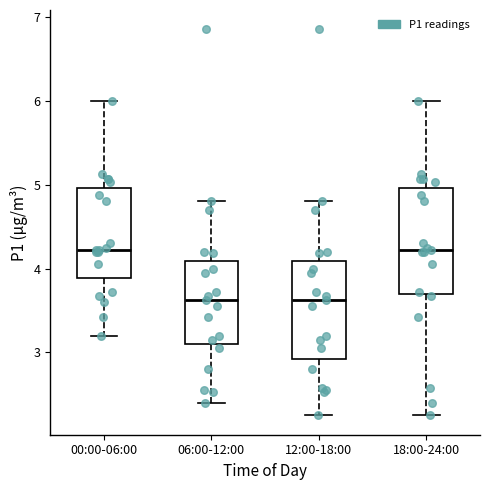

Reading left to right, transcribe this box plot: for each box, give where its median line is, the range the box spans, and where its two whiskers end, as read against the y-axis. The values are not printed on the chart, so give them approximately, as read against the axis.

00:00-06:00: median 4.2, box 3.9 to 5.0, whiskers 3.2 to 6.0
06:00-12:00: median 3.6, box 3.1 to 4.1, whiskers 2.4 to 4.8
12:00-18:00: median 3.6, box 2.9 to 4.1, whiskers 2.3 to 4.8
18:00-24:00: median 4.2, box 3.7 to 5.0, whiskers 2.3 to 6.0